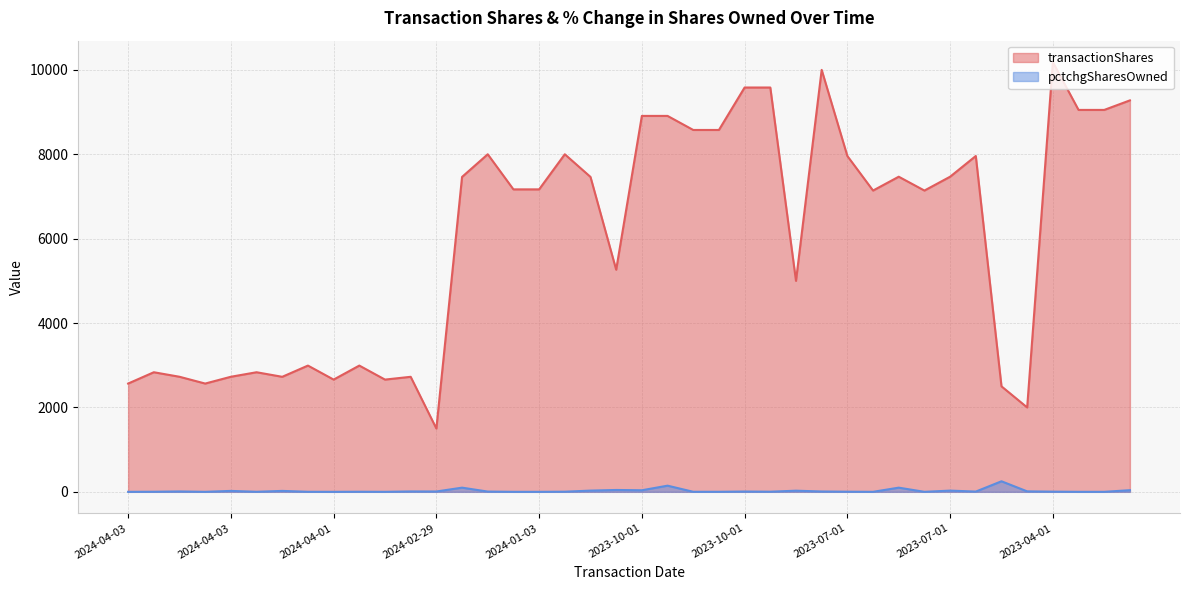

Which series has the largest total across all categories?

transactionShares